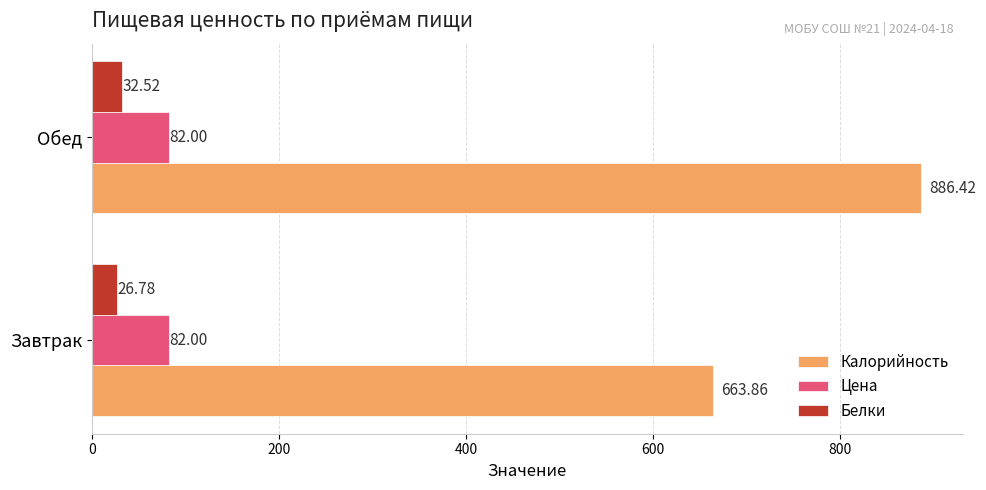

Which series has the widest spread of values?

Калорийность